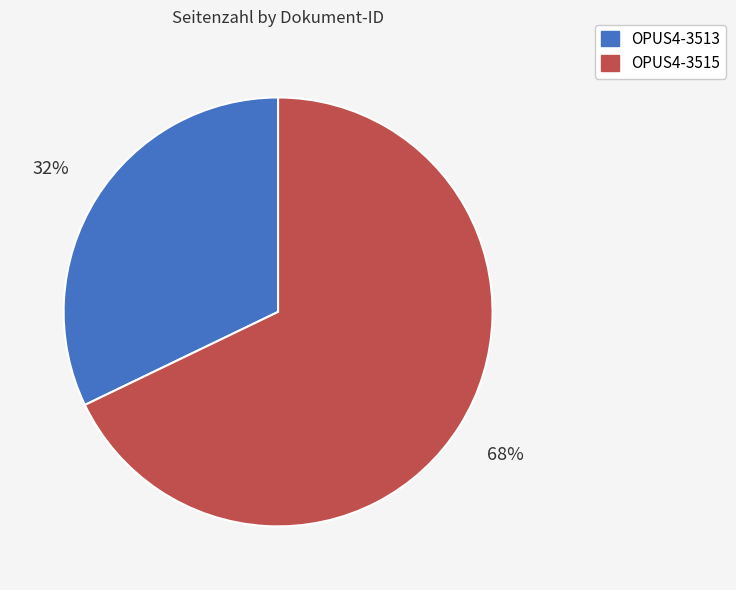

Which slice represents more than half of the pie?

OPUS4-3515